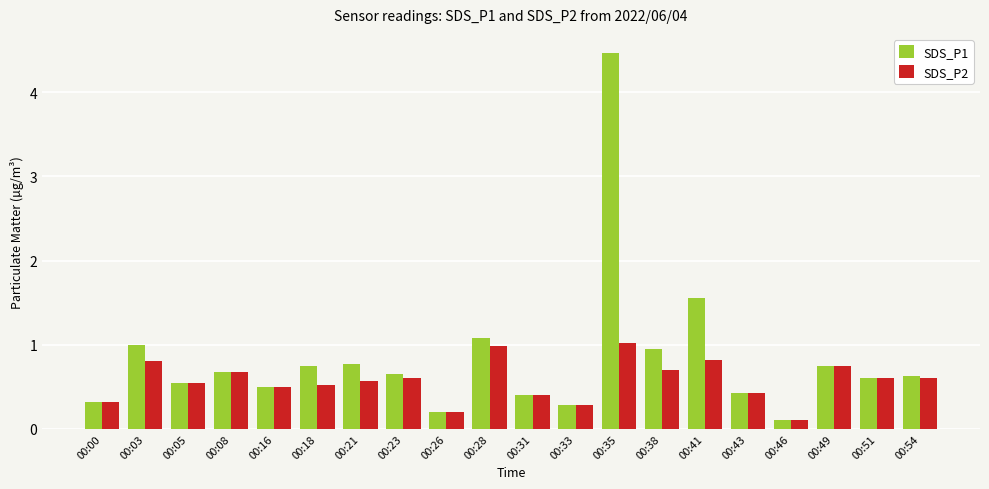

Does the chart contain any negative values?

No